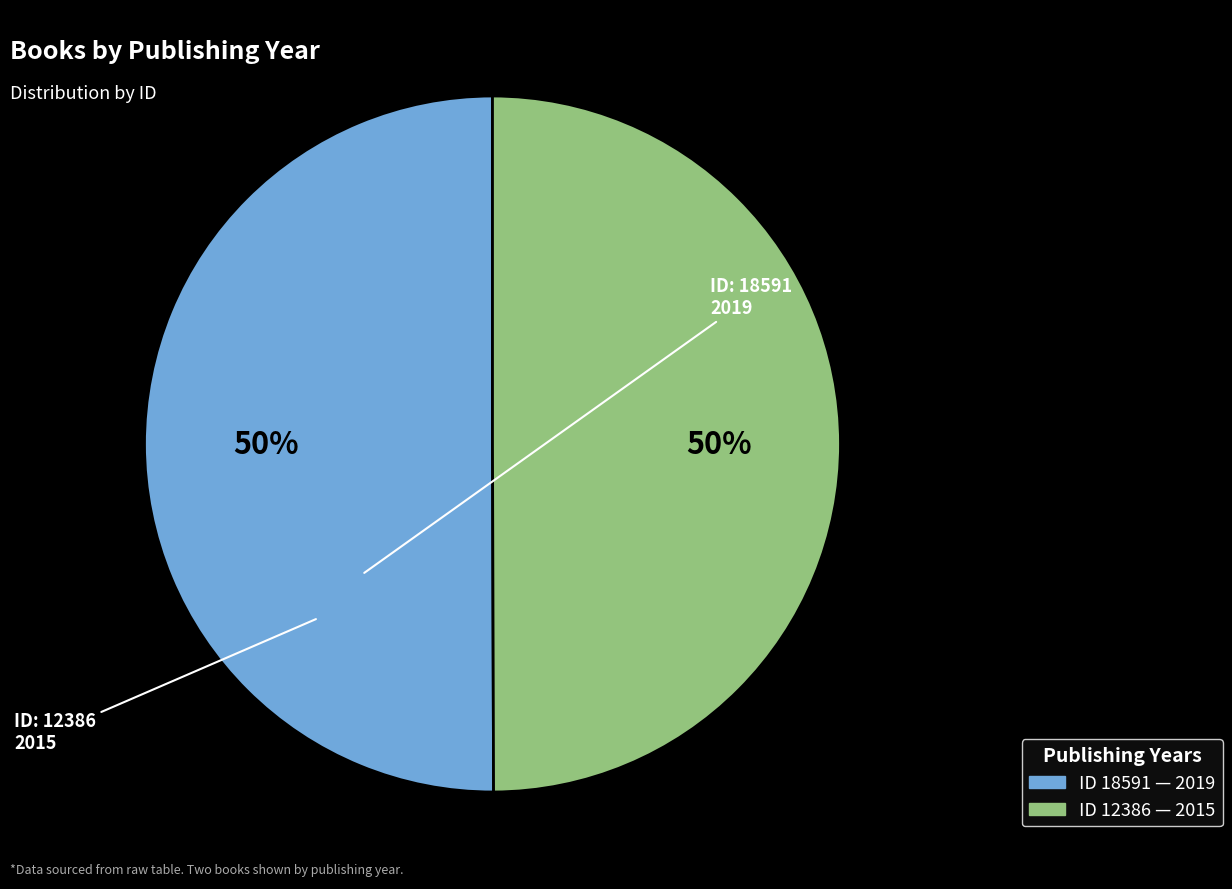

To the nearest percent, what is the average slice percentage?

50%